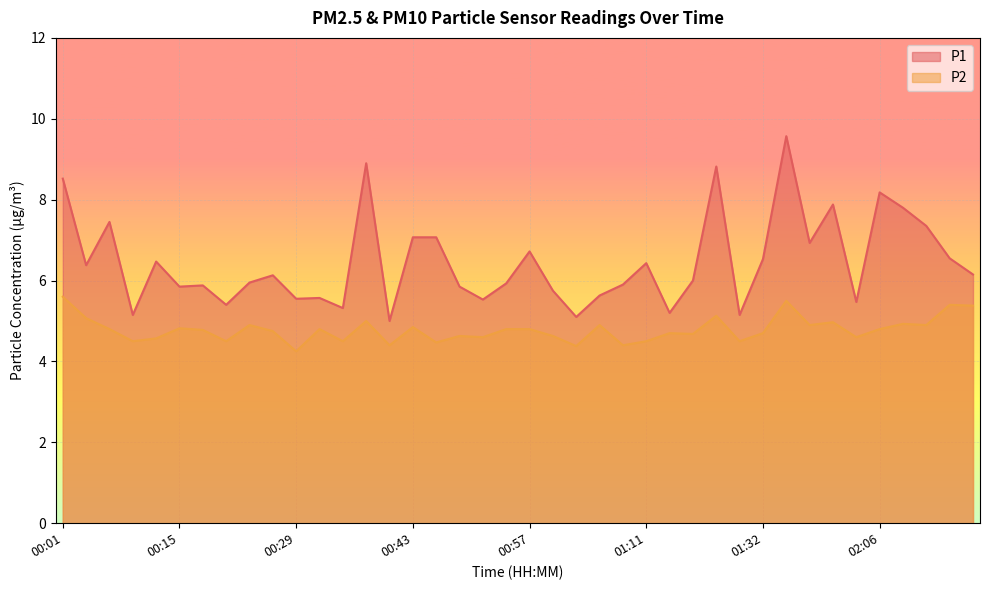

At which category is the sum across all series the highest?

01:48